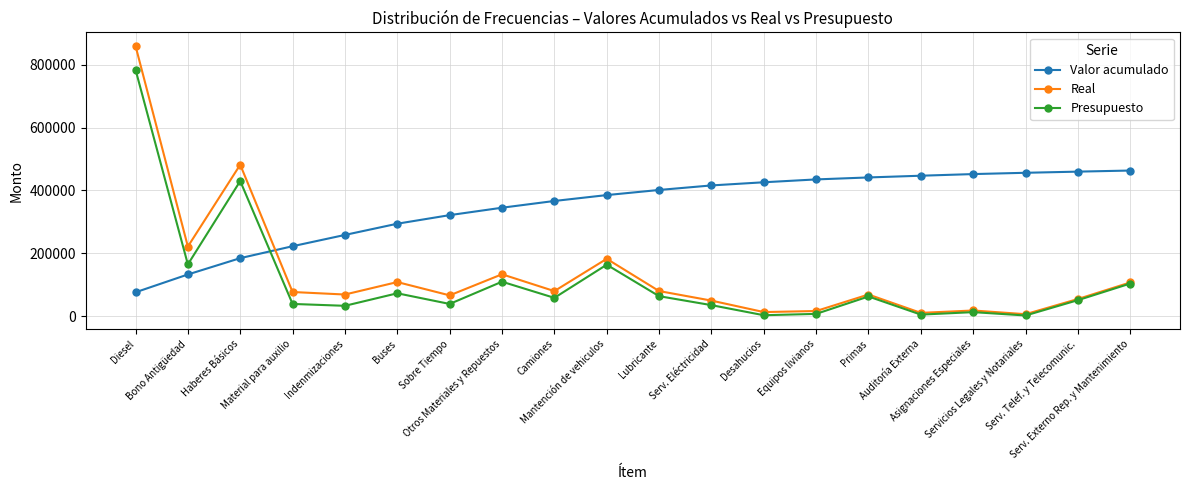

Where does the Real series first go above 76473?

Diesel